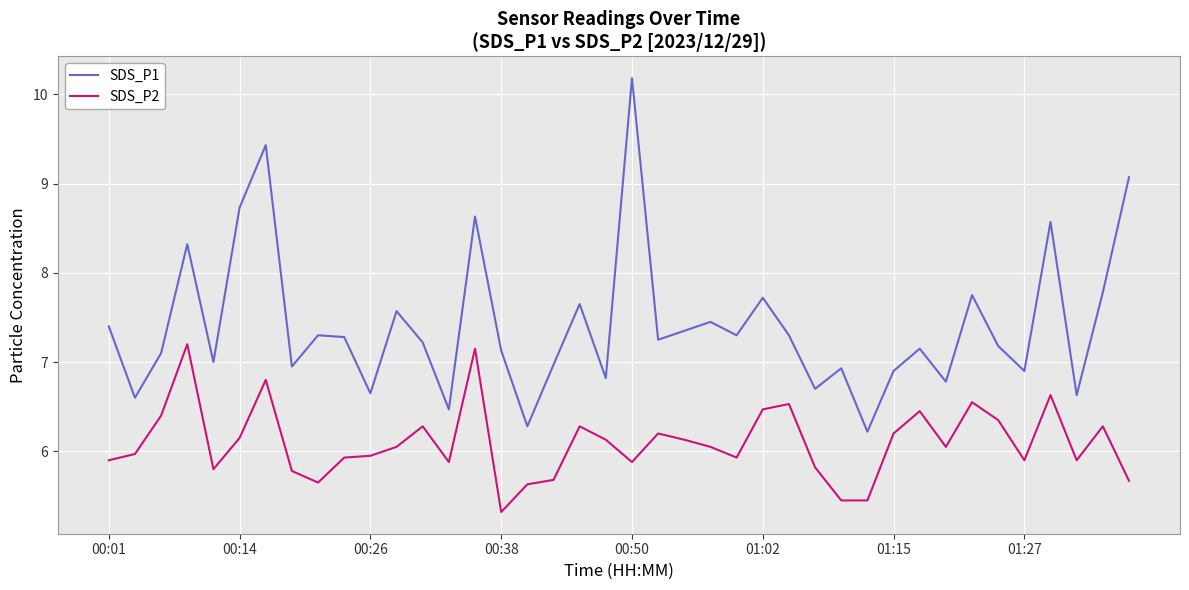

Rank the series by their maximum value, from lowest to highest.

SDS_P2, SDS_P1